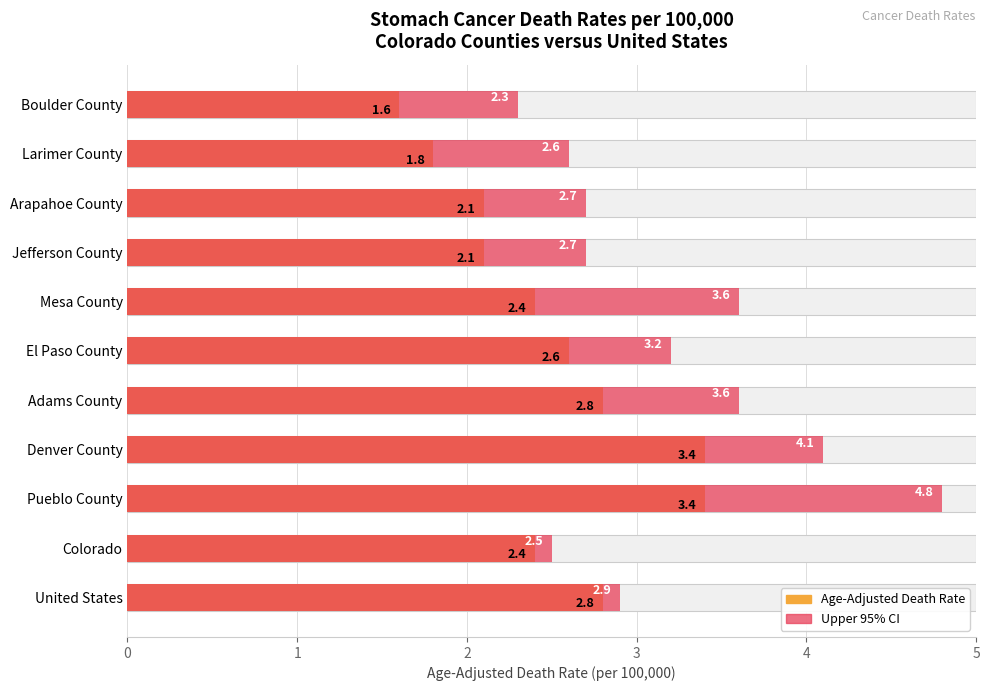

The Upper 95% CI series shows 3.6 at Mesa County. True or false?

True